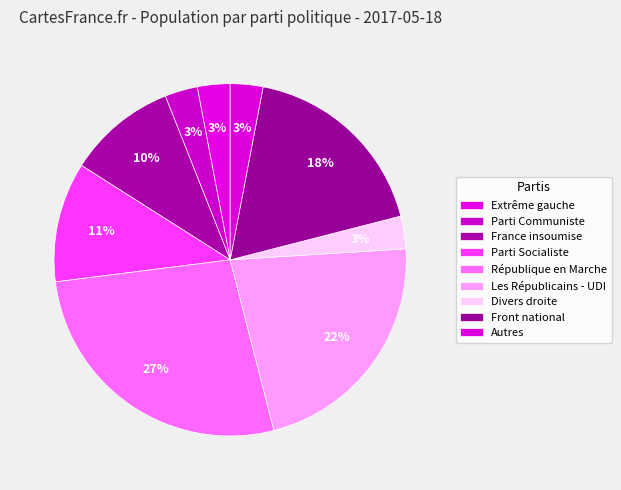

Does any single category account for the majority?

No